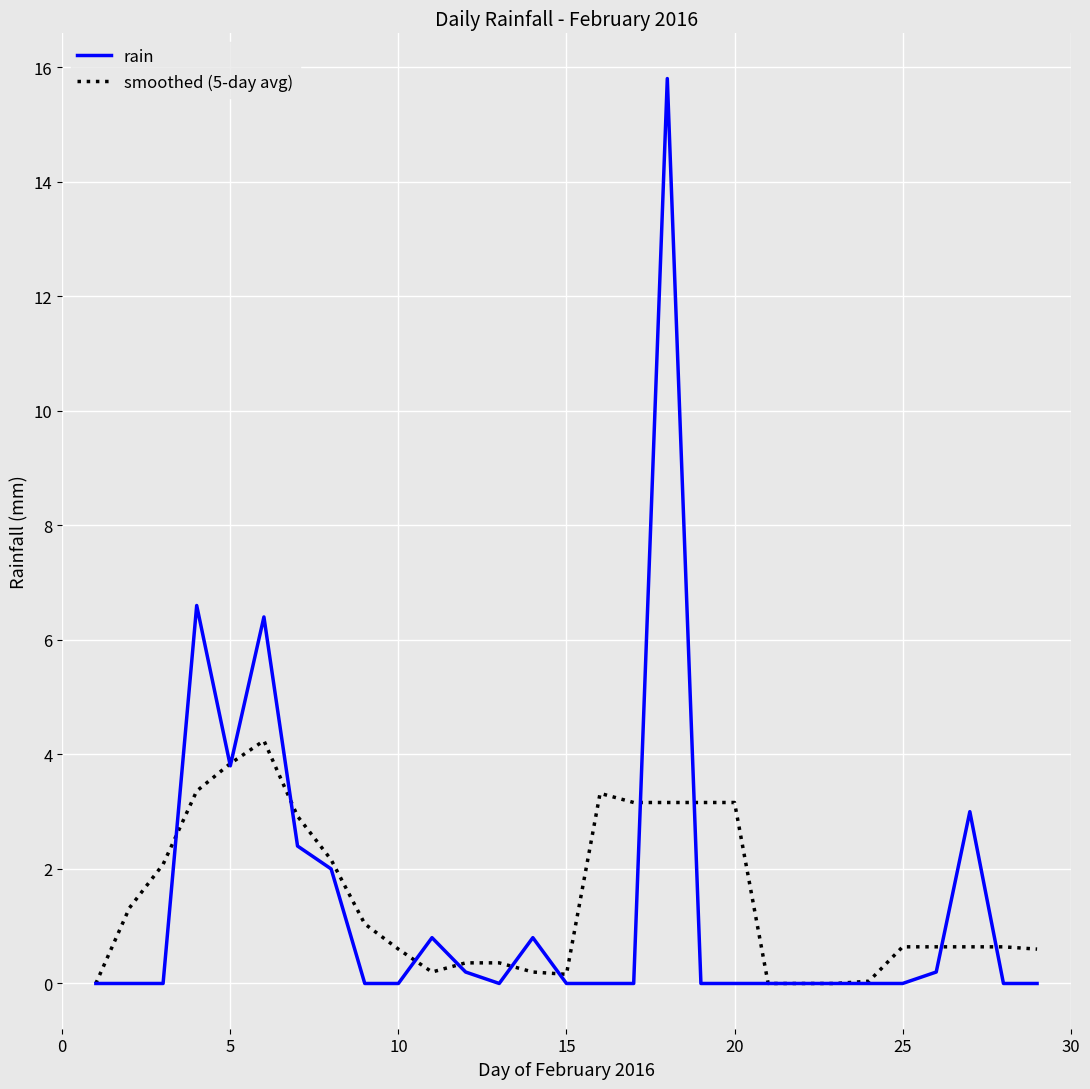

Which series has the largest range (max minus min)?

rain